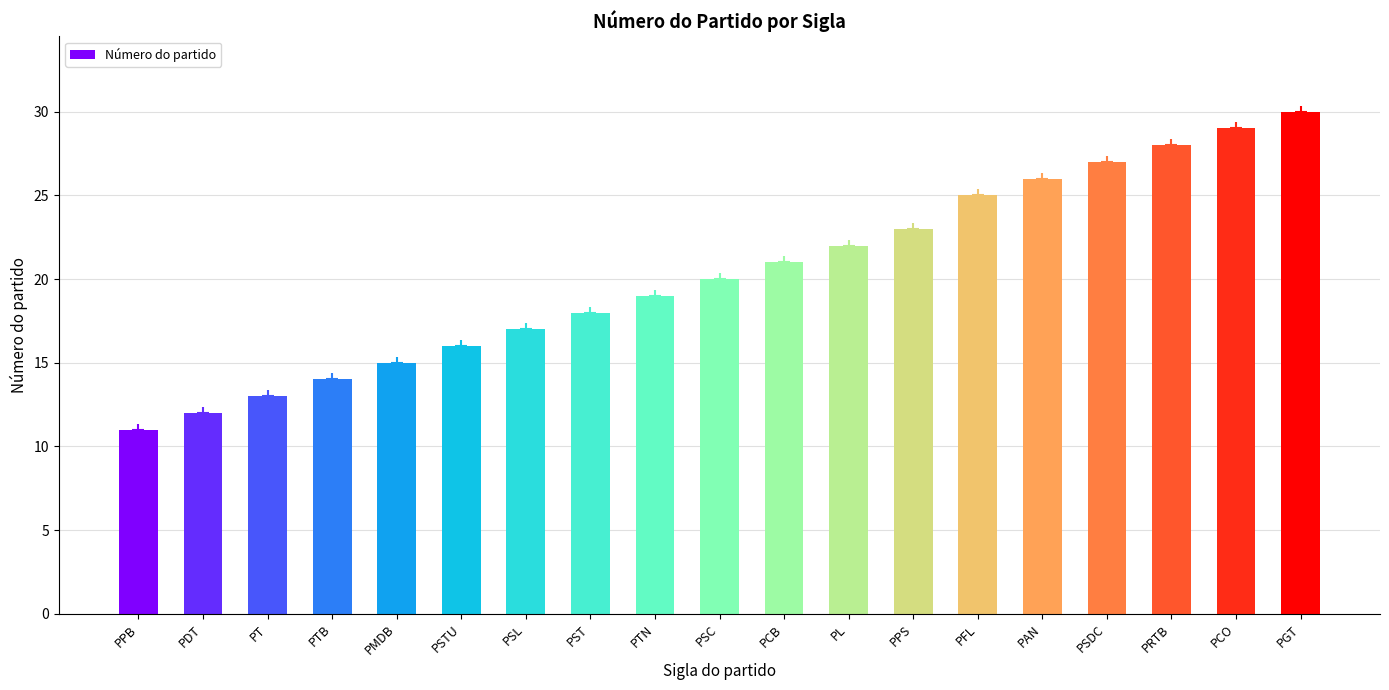

Reading left to right, what are all the values shown in this chart?

PPB=11	PDT=12	PT=13	PTB=14	PMDB=15	PSTU=16	PSL=17	PST=18	PTN=19	PSC=20	PCB=21	PL=22	PPS=23	PFL=25	PAN=26	PSDC=27	PRTB=28	PCO=29	PGT=30